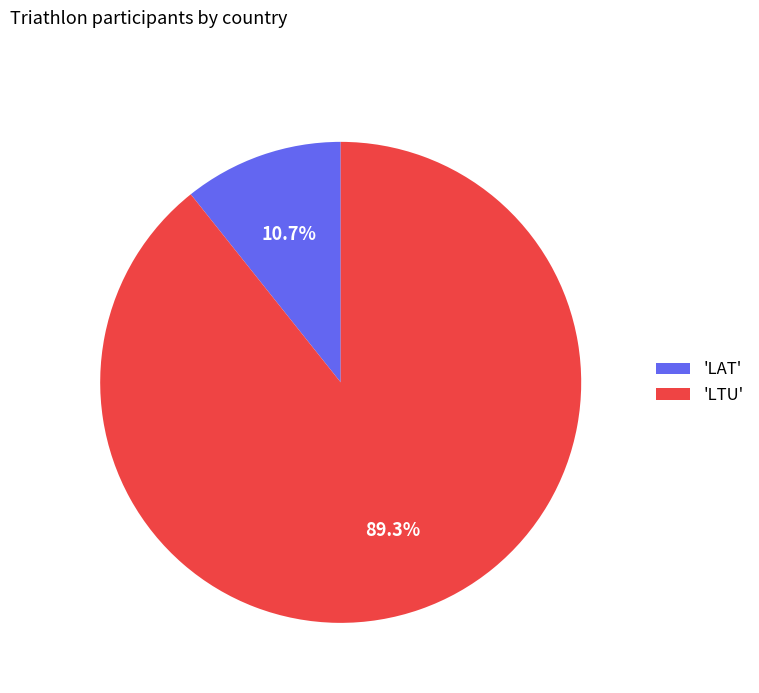

Does 'LAT' represent more than half of the total?

No